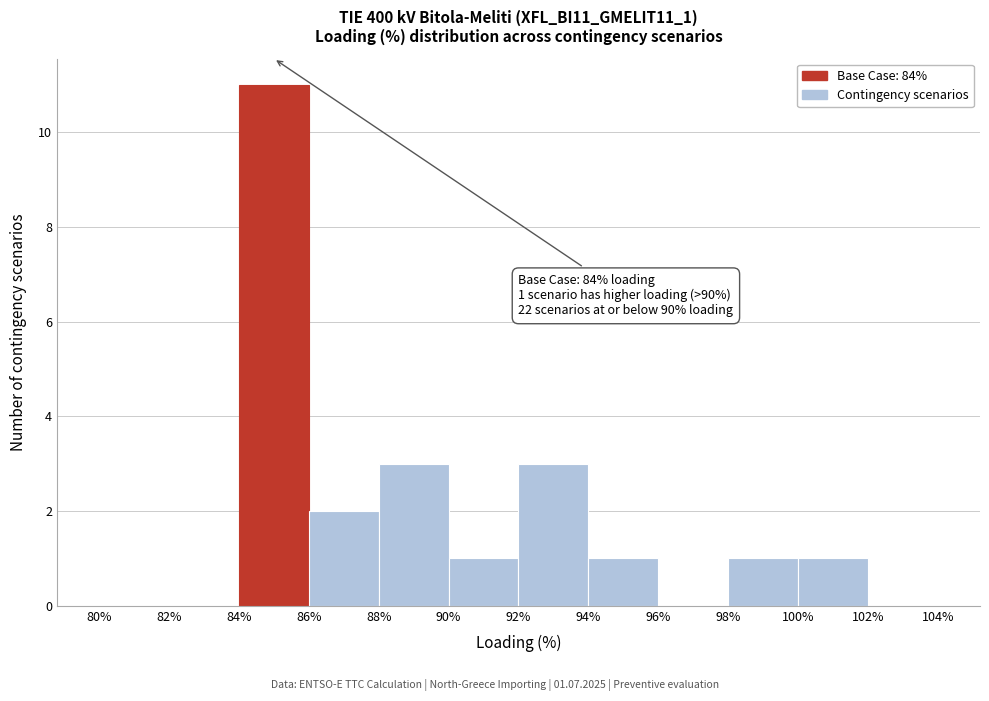

Over which range of the x-axis is the bar tallest?

84% to 86%